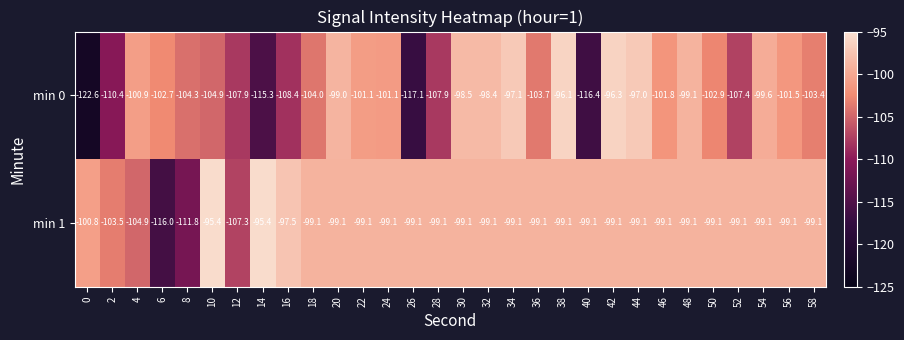

How many series are shown in this chart?

2